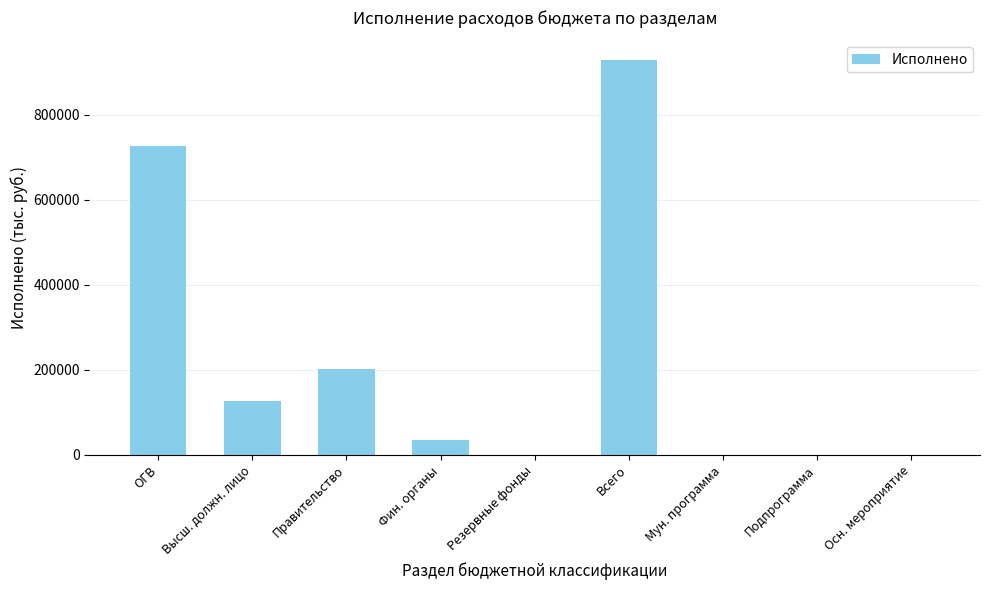

The value at Осн. мероприятие is 0.0. True or false?

True